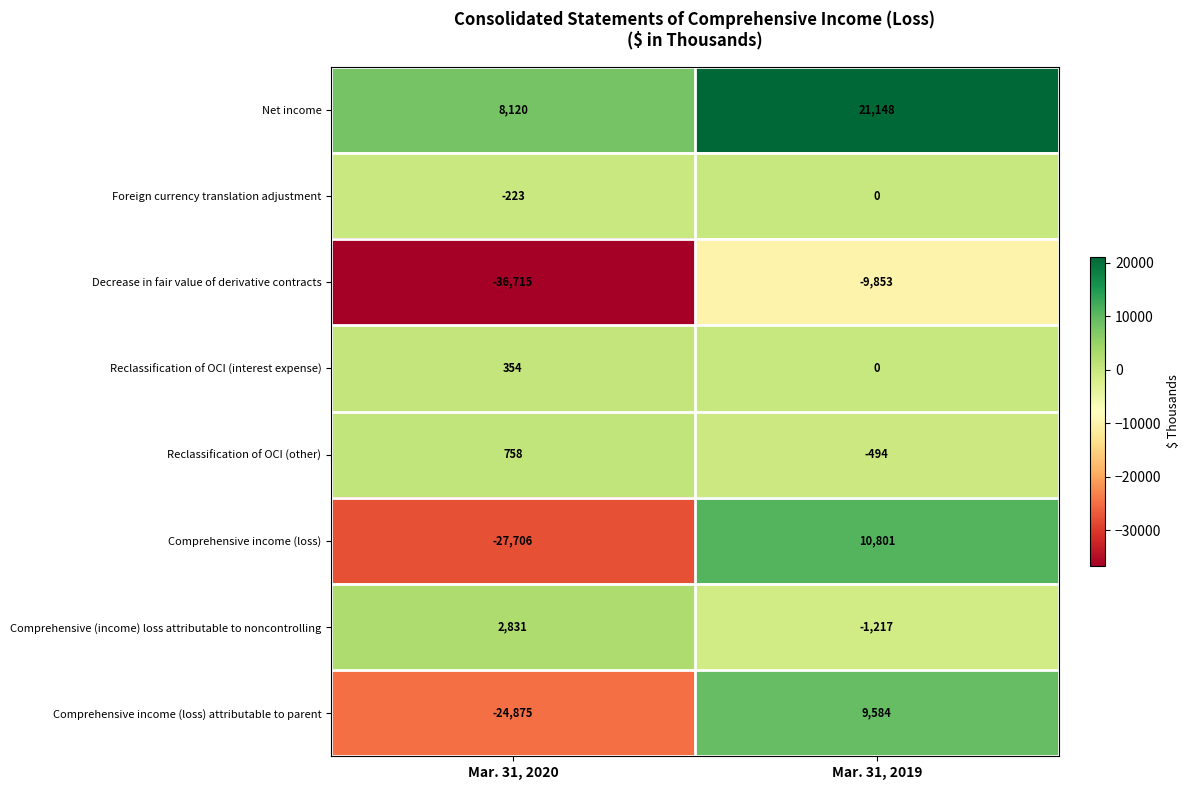

At which label is Net income closest to 14634?

Mar. 31, 2020